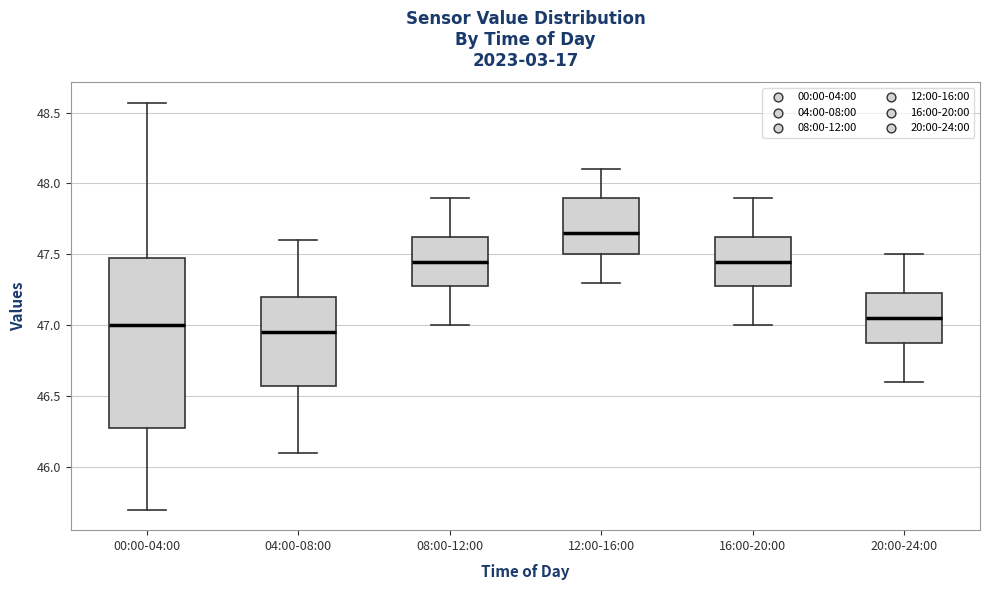

Reading left to right, read every box against the y-axis: the position of its median line, the range the box covers, and the ends of its whiskers. The values are not printed on the chart, so give them approximately, as read against the axis.

00:00-04:00: median 47.00, box 46.30 to 47.50, whiskers 45.70 to 48.55
04:00-08:00: median 46.95, box 46.60 to 47.20, whiskers 46.10 to 47.60
08:00-12:00: median 47.45, box 47.30 to 47.65, whiskers 47.00 to 47.90
12:00-16:00: median 47.65, box 47.50 to 47.90, whiskers 47.30 to 48.10
16:00-20:00: median 47.45, box 47.30 to 47.65, whiskers 47.00 to 47.90
20:00-24:00: median 47.05, box 46.90 to 47.25, whiskers 46.60 to 47.50